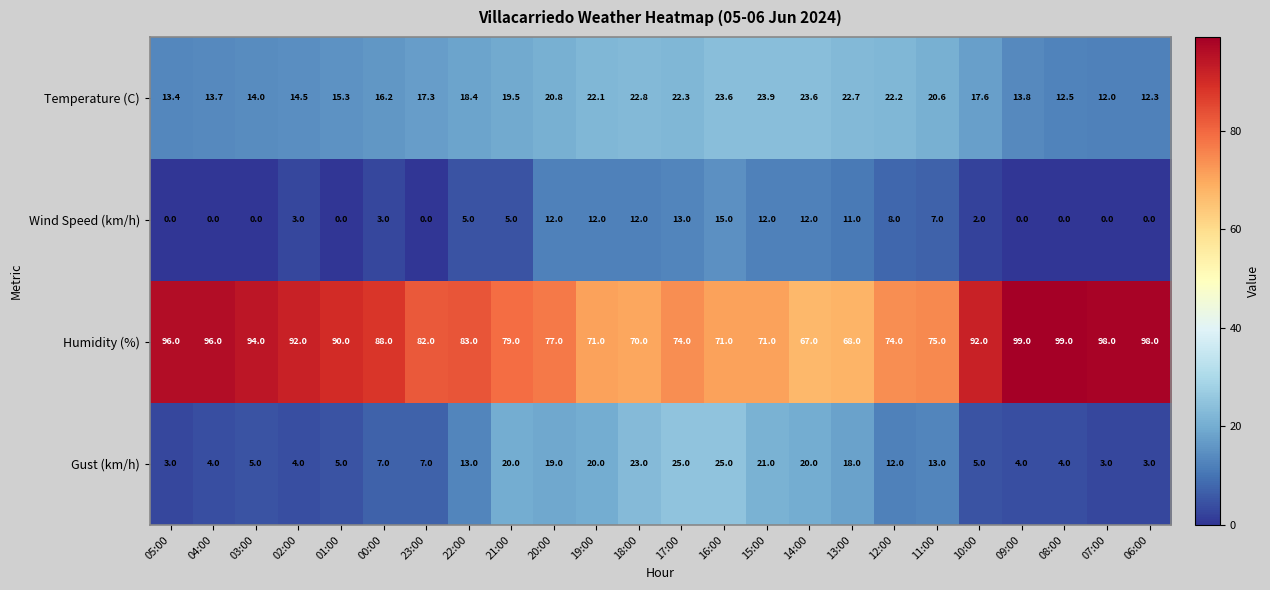

The value of Gust (km/h) at 01:00 is 8.5. True or false?

False